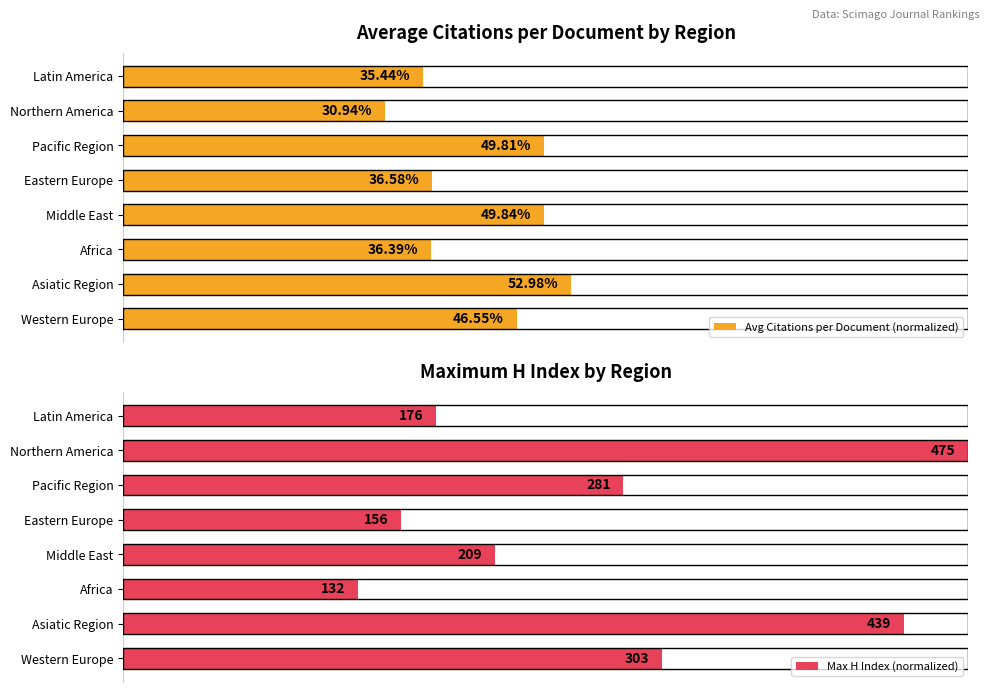

Which category has the lowest value in the Avg Citations per Document (normalized) series?

Northern America